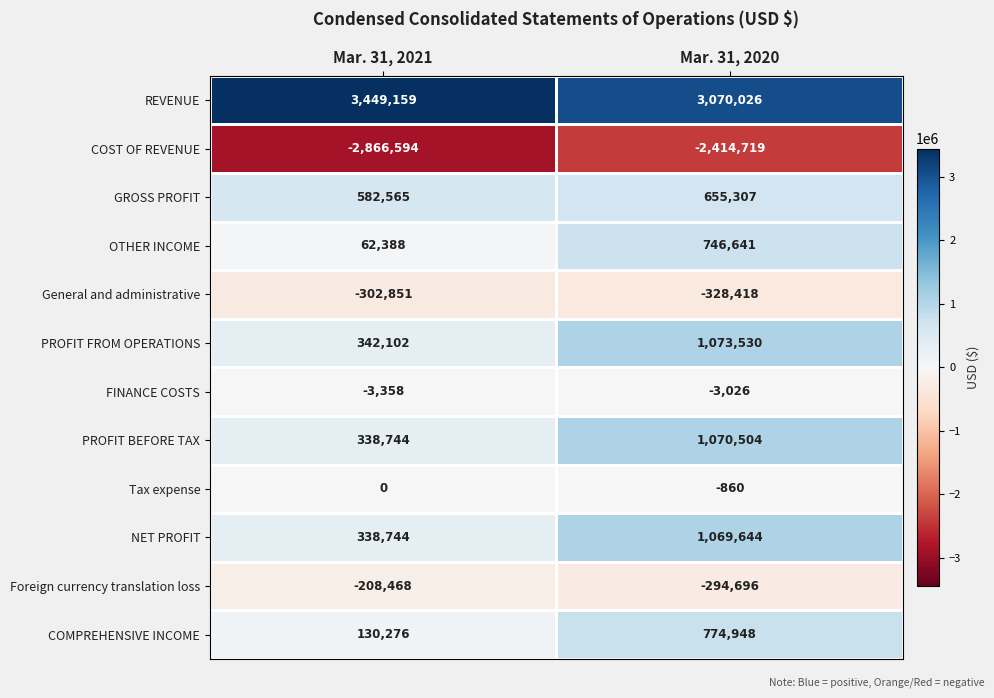

True or false: OTHER INCOME has a value of 62388 at Mar. 31, 2021.

True